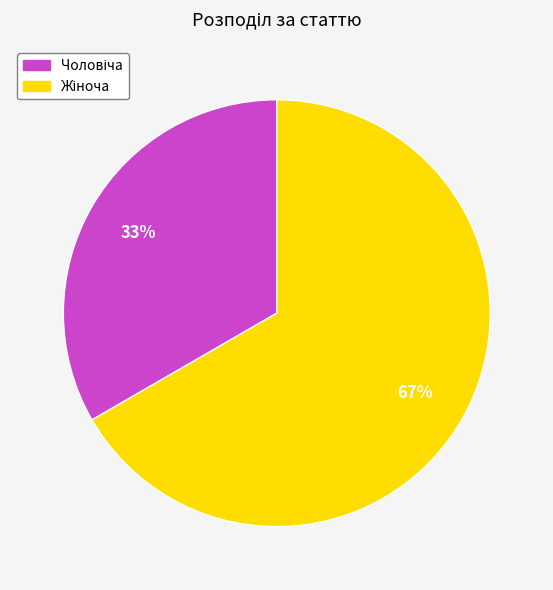

Is there a majority slice in this chart?

Yes